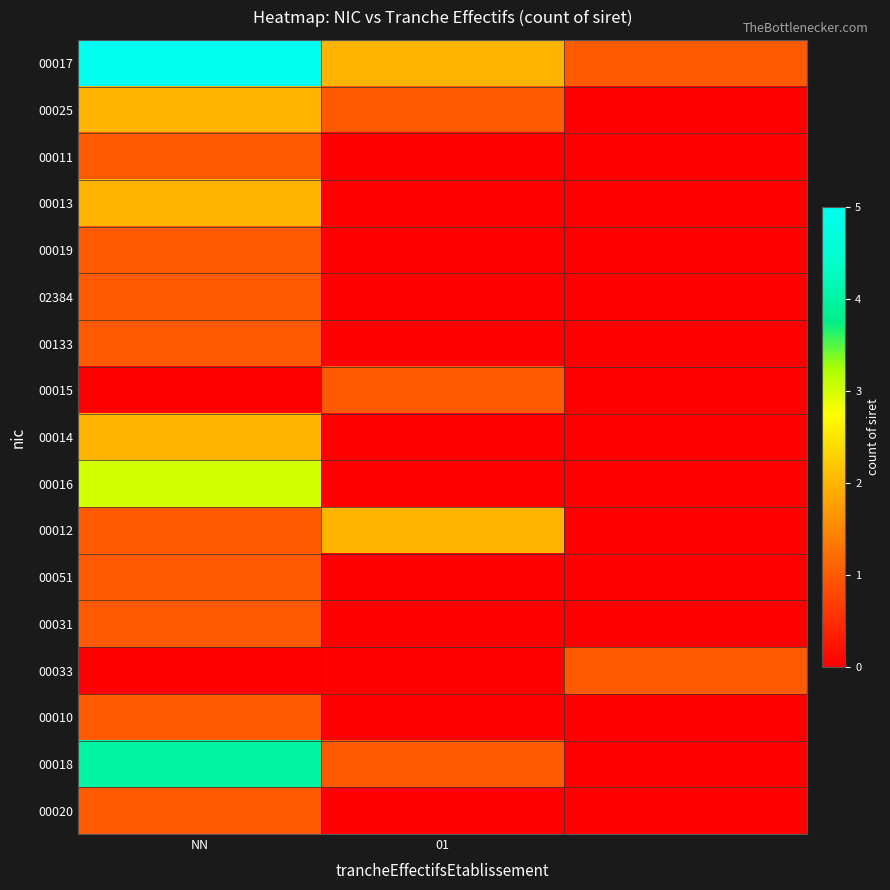

Reading right to left, extract all data points from this chart.

00017: 1	2	5
00025: 0	1	2
00011: 0	0	1
00013: 0	0	2
00019: 0	0	1
02384: 0	0	1
00133: 0	0	1
00015: 0	1	0
00014: 0	0	2
00016: 0	0	3
00012: 0	2	1
00051: 0	0	1
00031: 0	0	1
00033: 1	0	0
00010: 0	0	1
00018: 0	1	4
00020: 0	0	1